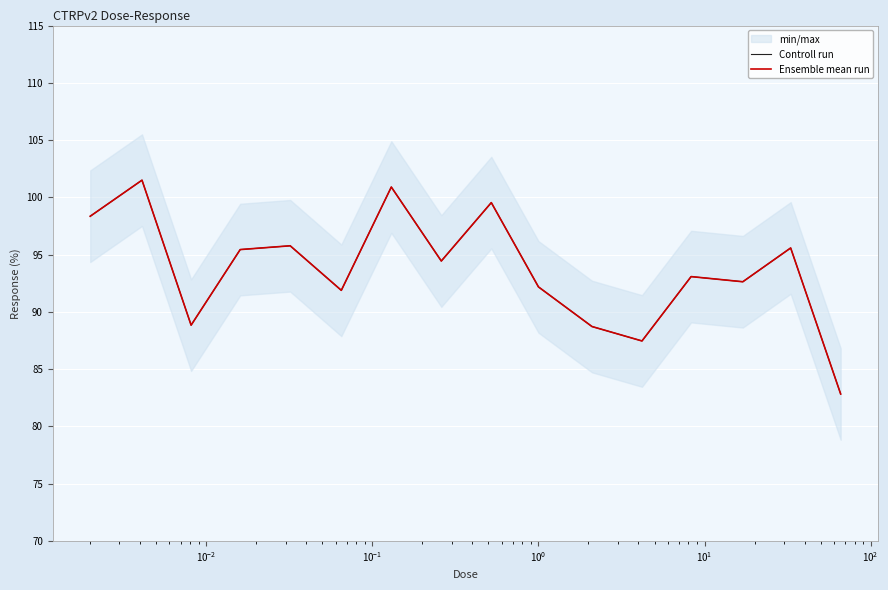

At how many categories does at least one series exceed 94?

8